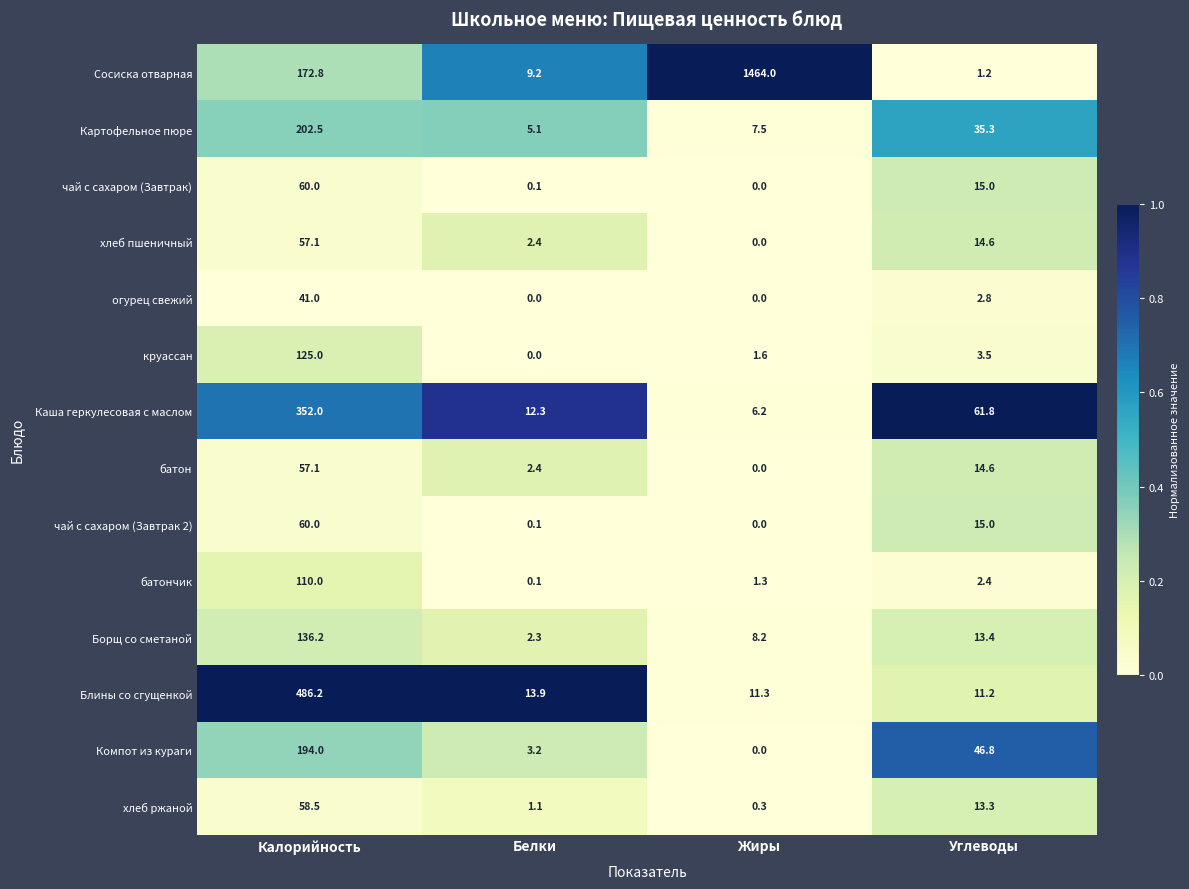

At which label does Блины со сгущенкой reach its peak?

Калорийность